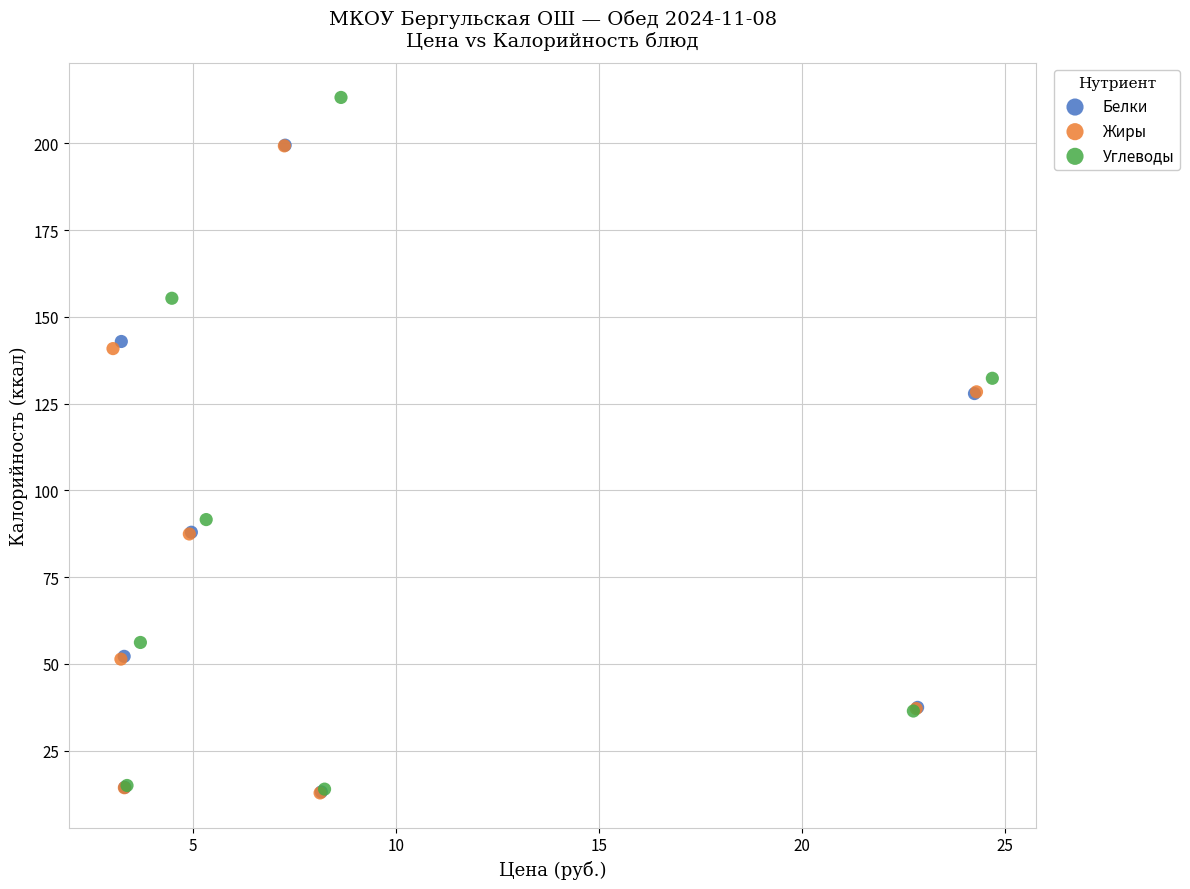

Which series reaches the maximum Y coordinate?

Углеводы